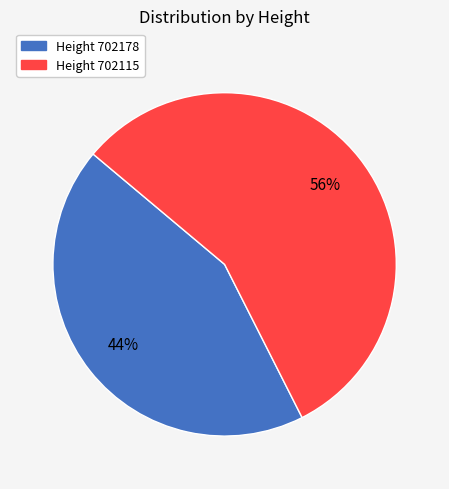

Rank the categories by value from highest to lowest.

Height 702115, Height 702178